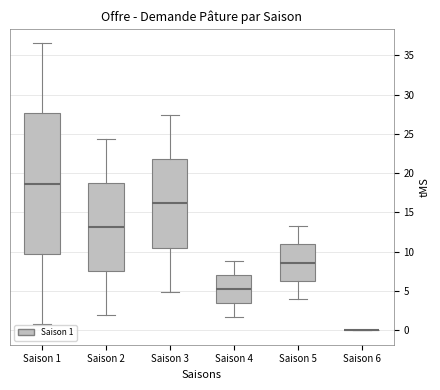

Reading left to right, transcribe this box plot: for each box, give where its median line is, the range the box spans, and where its two whiskers end, as read against the y-axis. The values are not printed on the chart, so give them approximately, as read against the axis.

Saison 1: median 18.5, box 9.5 to 27.5, whiskers 1.0 to 36.5
Saison 2: median 13.0, box 7.5 to 18.5, whiskers 2.0 to 24.5
Saison 3: median 16.0, box 10.5 to 22.0, whiskers 5.0 to 27.5
Saison 4: median 5.5, box 3.5 to 7.0, whiskers 2.0 to 9.0
Saison 5: median 8.5, box 6.5 to 11.0, whiskers 4.0 to 13.5
Saison 6: box collapsed to a line at 0.0, whiskers 0.0 to 0.0